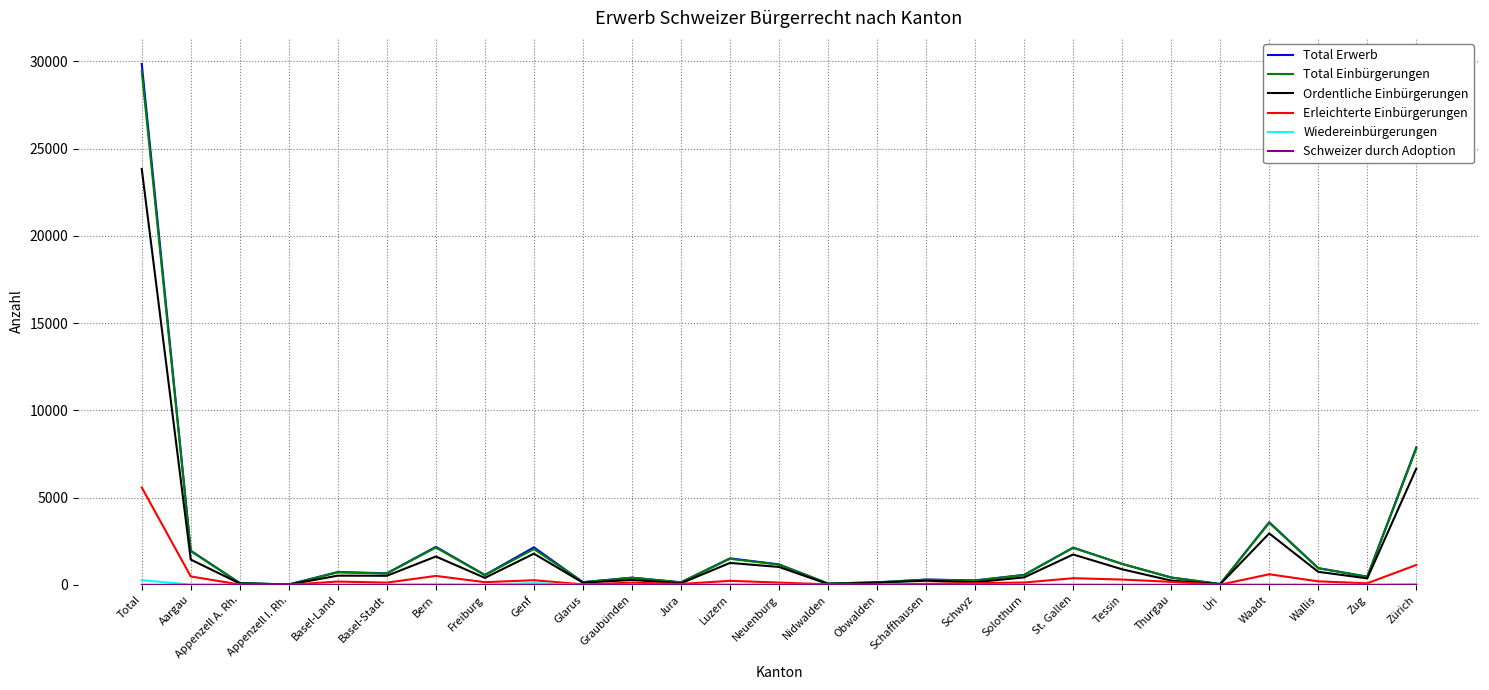

At which label is Total Erwerb closest to 14935?

Zürich